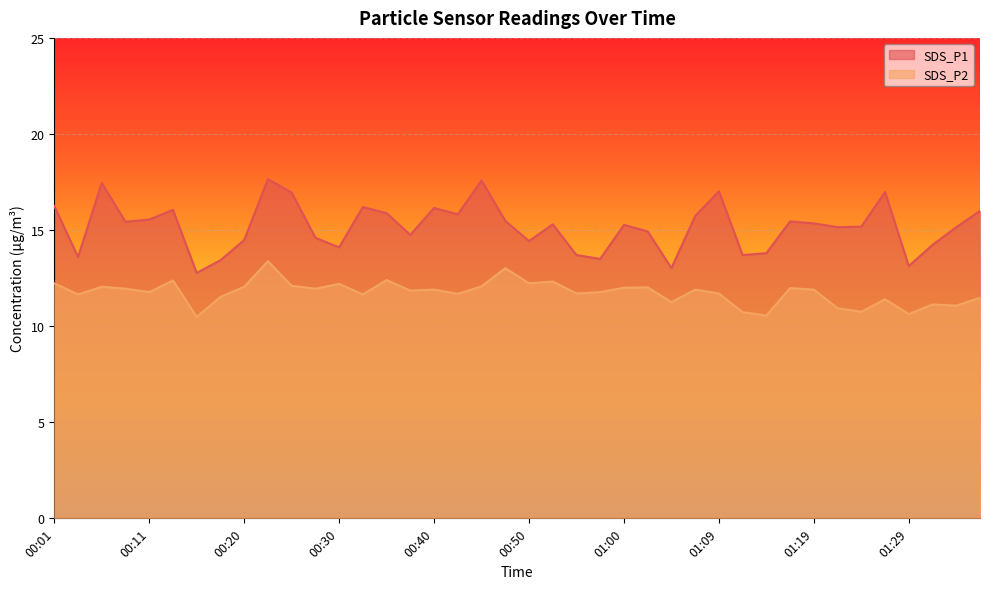

Reading left to right, transcribe all the data shown in this chart.

SDS_P1: 16.2	13.6	17.4	15.4	15.6	16.1	12.8	13.4	14.5	17.6	16.9	14.6	14.1	16.2	15.9	14.8	16.1	15.8	17.6	15.5	14.4	15.3	13.7	13.5	15.3	14.9	13.0	15.7	17.0	13.7	13.8	15.4	15.3	15.2	15.2	17.0	13.1	14.2	15.2	16.0
SDS_P2: 12.2	11.7	12.1	11.9	11.8	12.4	10.5	11.5	12.1	13.4	12.1	11.9	12.2	11.7	12.4	11.8	11.9	11.7	12.1	13.0	12.2	12.3	11.7	11.8	12.0	12.0	11.2	11.9	11.7	10.7	10.6	12.0	11.9	10.9	10.8	11.4	10.6	11.1	11.1	11.5